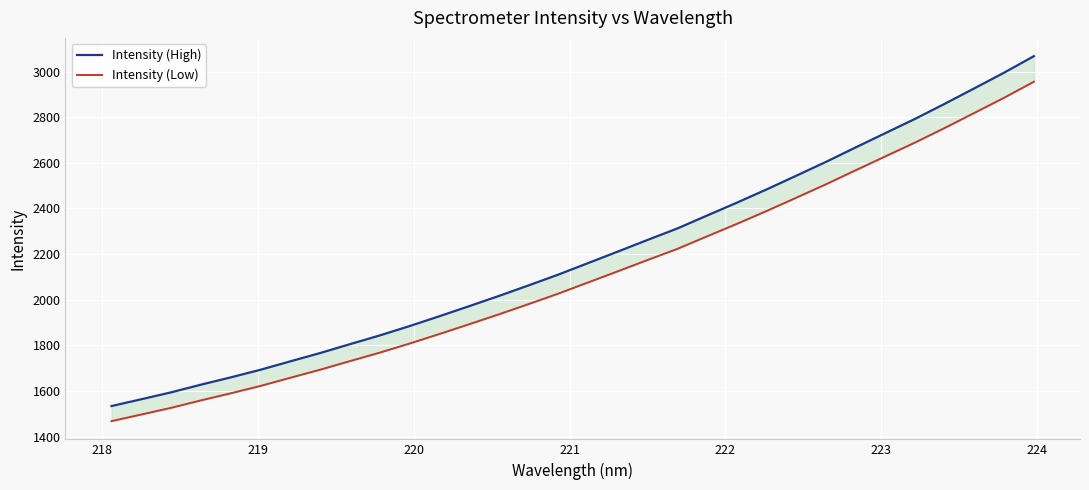

Reading right to left, transcribe all the data shown in this chart.

Intensity (High): 3067.3	2995.0	2926.5	2858.5	2792.5	2729.9	2667.2	2603.8	2543.1	2483.1	2424.9	2368.8	2312.1	2262.0	2211.0	2160.5	2110.1	2062.8	2016.5	1971.7	1927.6	1884.6	1843.7	1805.5	1766.8	1730.4	1693.6	1660.2	1628.4	1594.7	1564.6	1534.7
Intensity (Low): 2955.3	2885.2	2818.7	2752.8	2688.7	2628.0	2567.2	2505.7	2446.8	2388.6	2332.2	2277.7	2222.8	2174.2	2124.6	2075.7	2026.8	1981.0	1936.0	1892.6	1849.8	1808.1	1768.4	1731.3	1693.8	1658.5	1622.8	1590.4	1559.5	1526.9	1497.6	1468.7